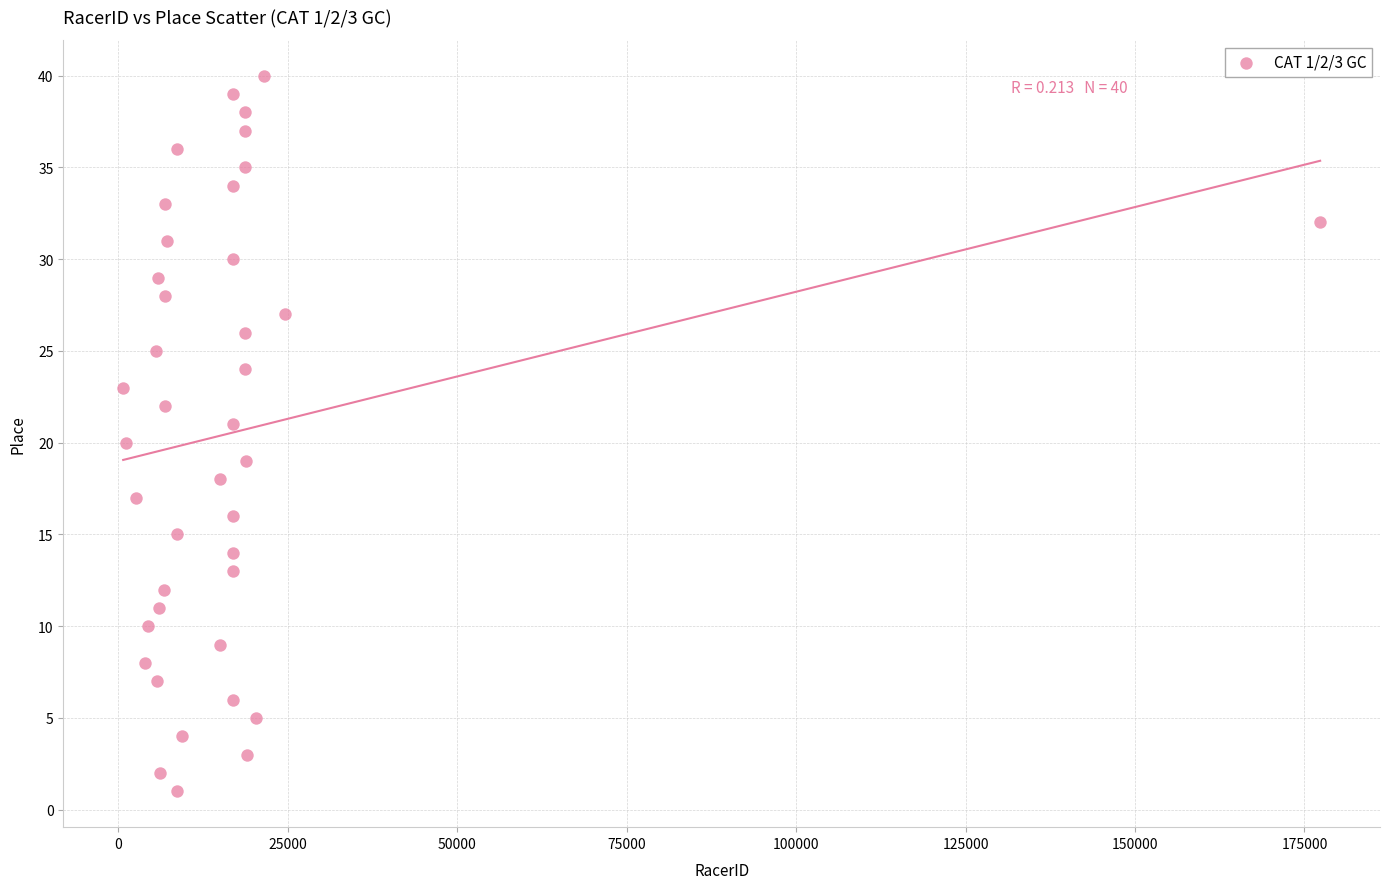

What is the range of Y values (max minus min)?

39